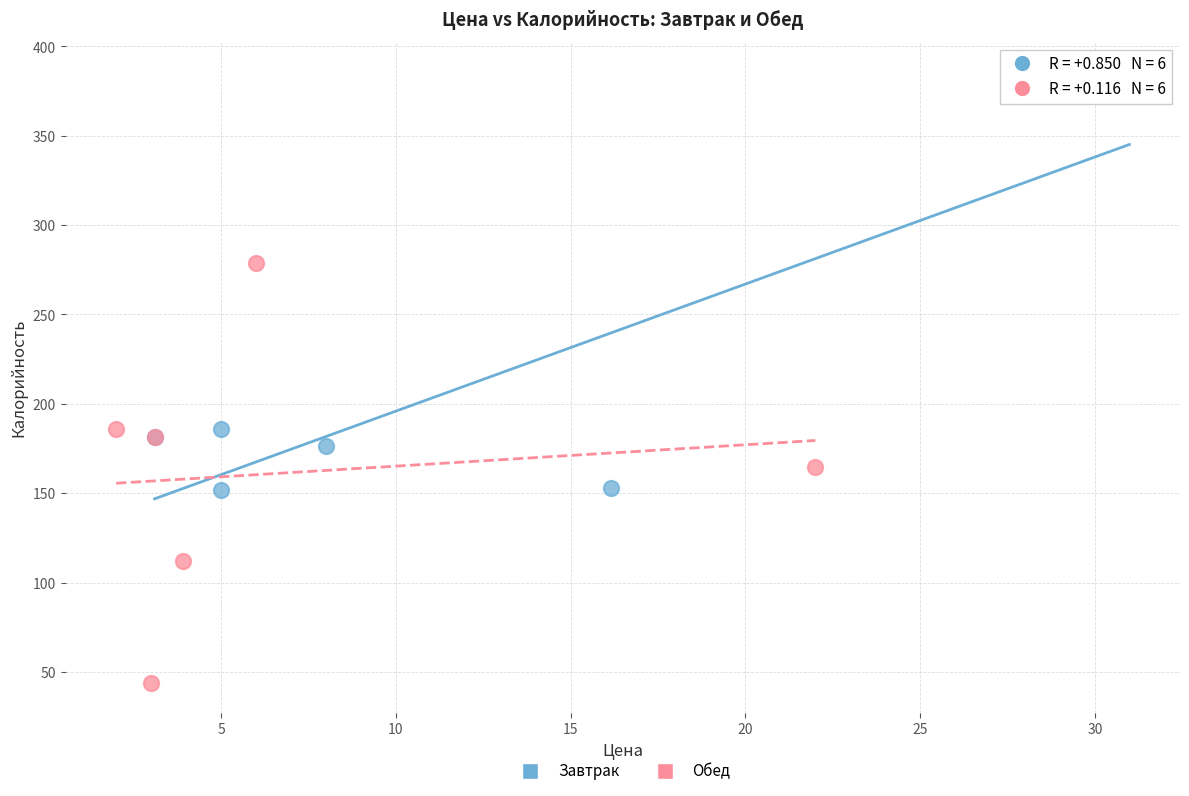

What are all the series names shown in the legend?

Завтрак, Обед